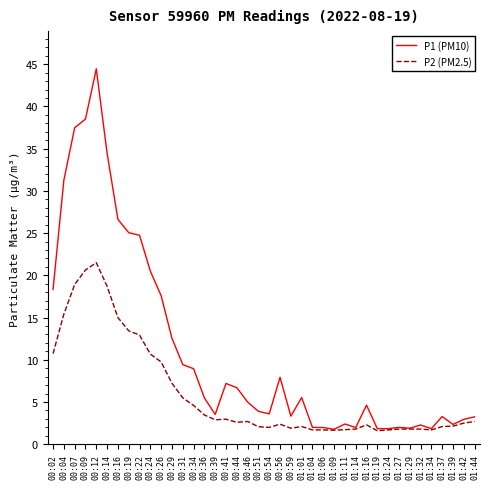

Is the value of P2 (PM2.5) at 01:32 greater than the value of P1 (PM10) at 00:54?

No